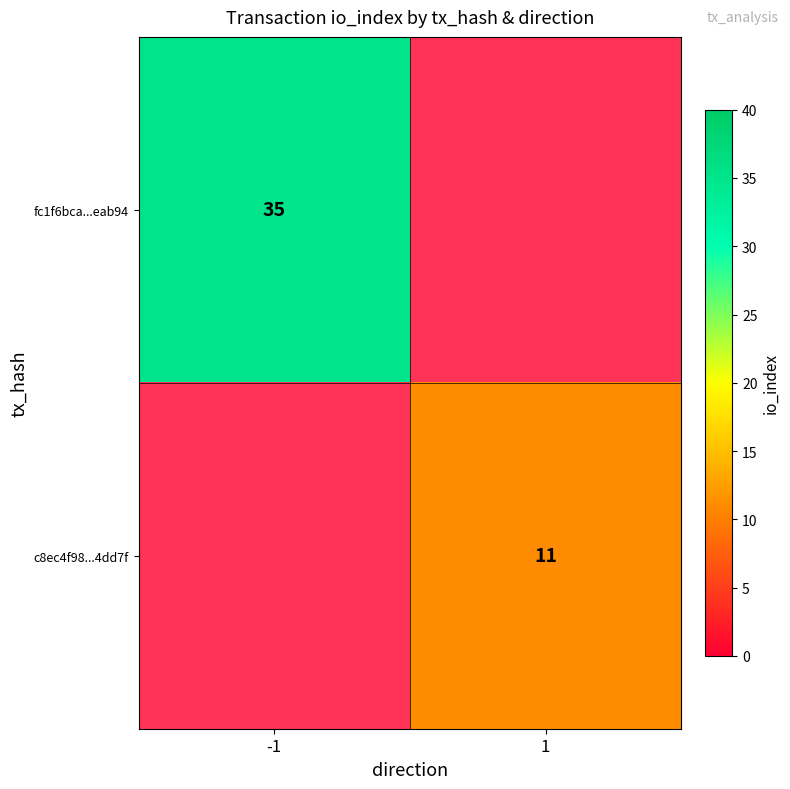

The fc1f6bca...eab94 series shows 35 at -1. True or false?

True